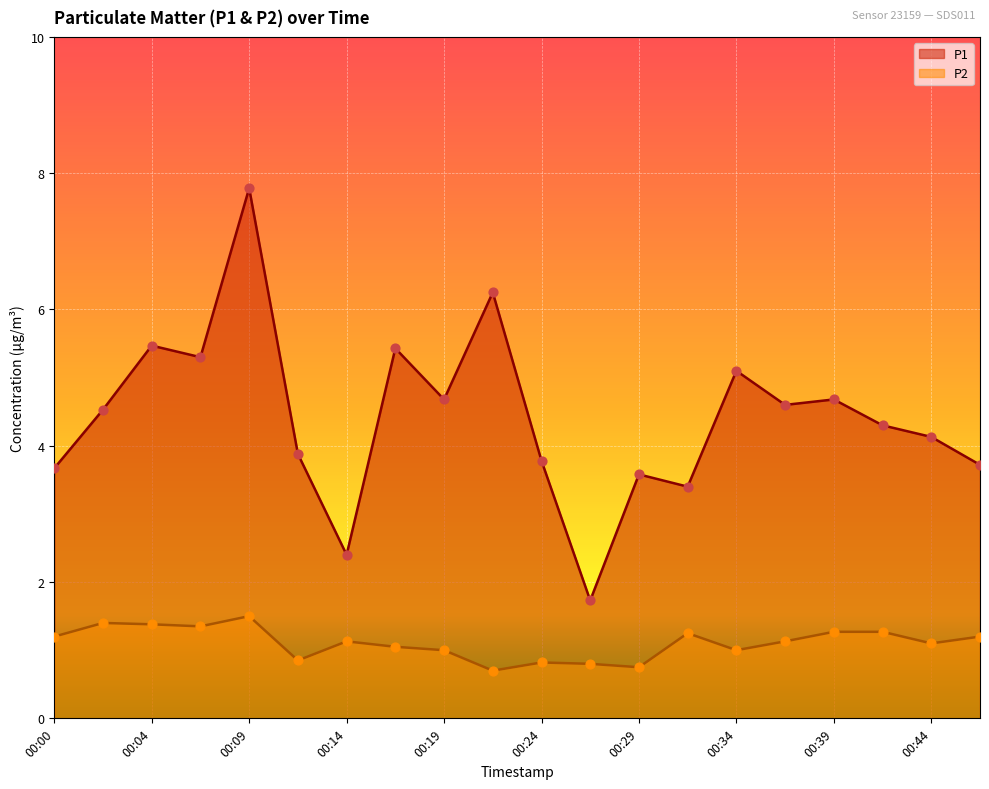

Which series has the largest total across all categories?

P1